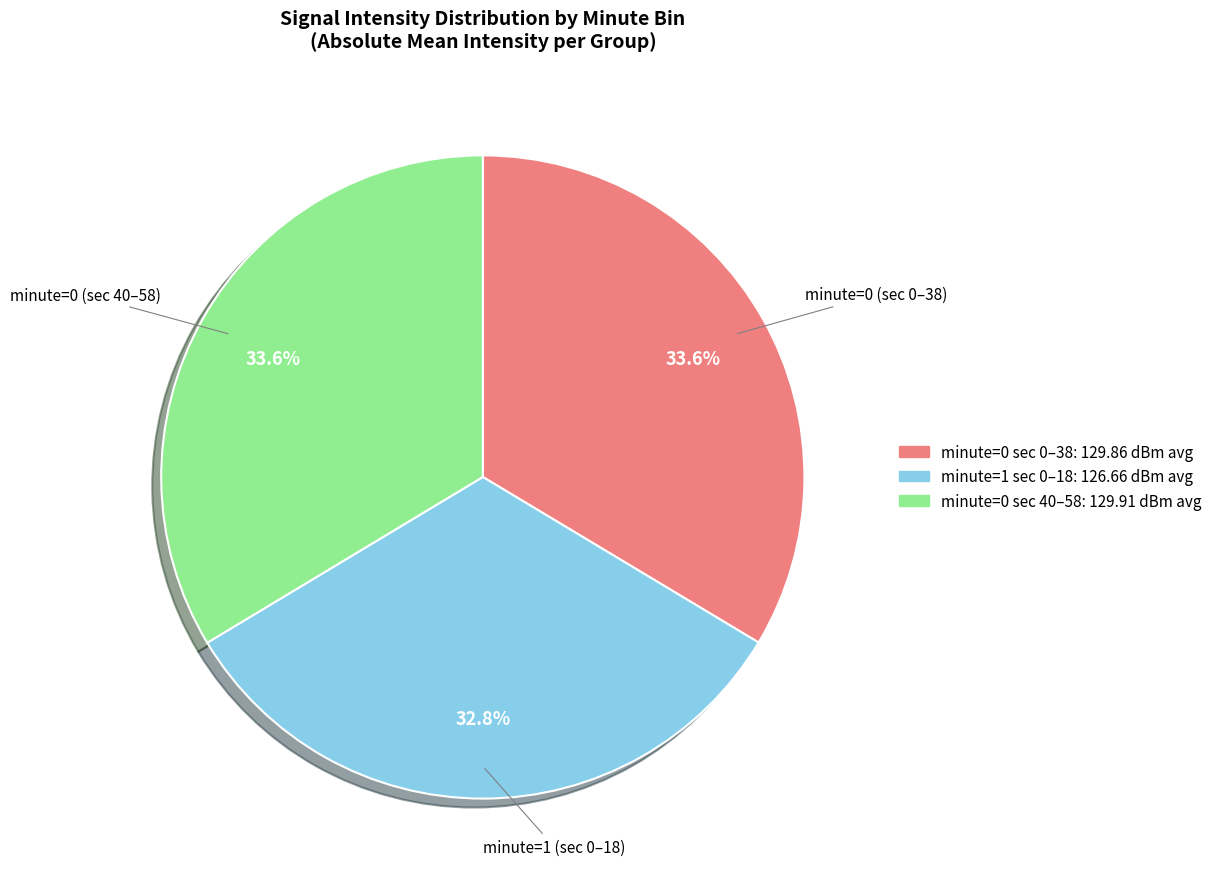

Is there any slice that represents more than half of the pie?

No